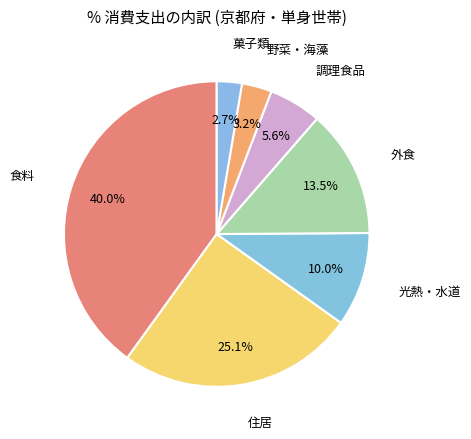

How many slices are in this pie chart?

7